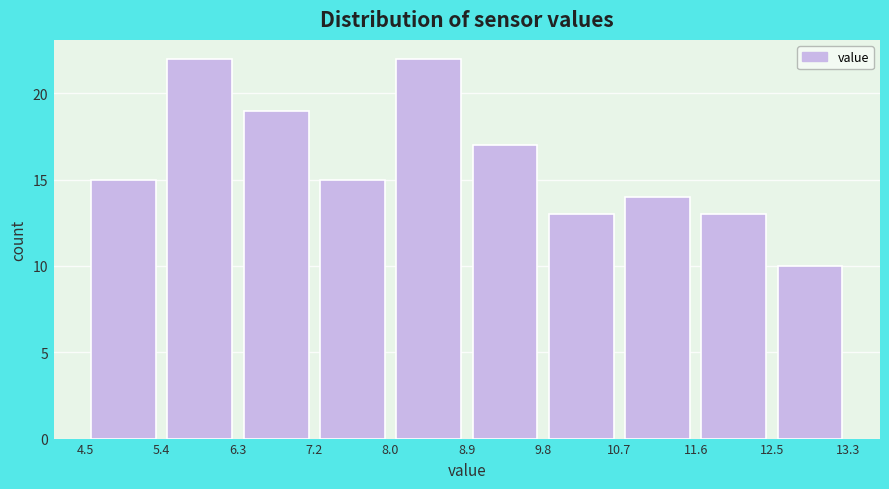

What is the height of the bar covering 8.0 to 8.9 on the x-axis? The values are not printed on the chart, so give them approximately, as read against the axis.

22